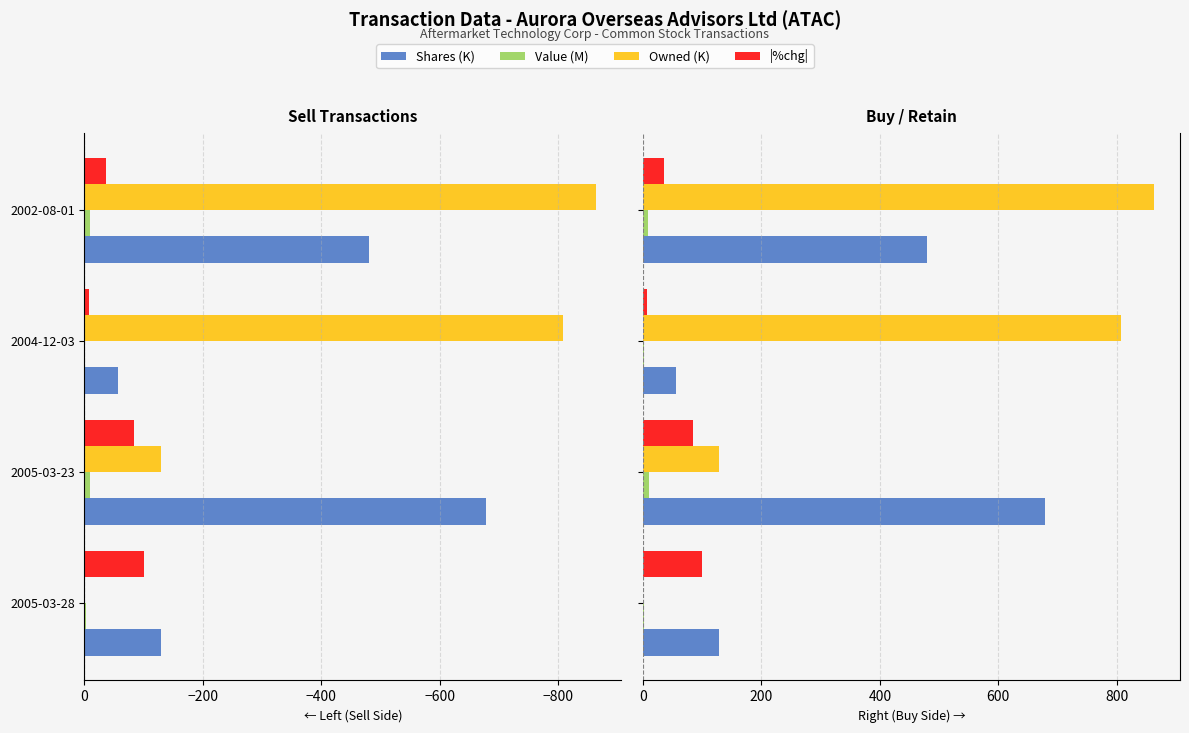

Reading left to right, extract all data points from this chart.

Shares (K): 128.5	678.9	56.3	480.2
Value (M): 1.8	9.6	1.0	8.6
Owned (K): 0.0	128.5	807.4	863.7
|%chg|: 100.0	84.0	7.0	36.0